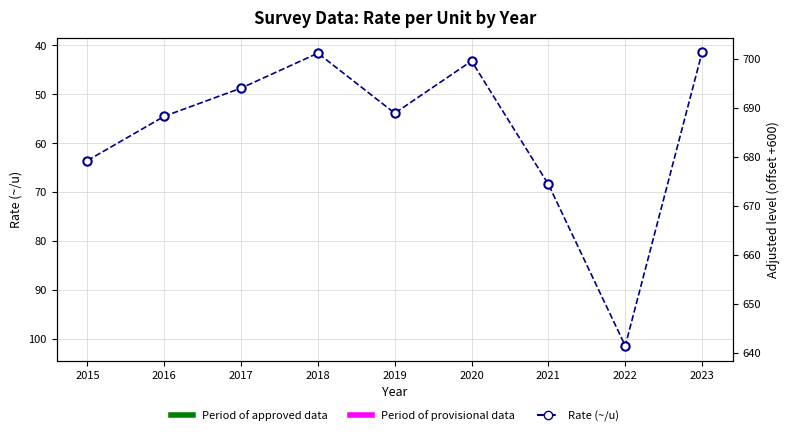

What is the sum of all values?

516.7